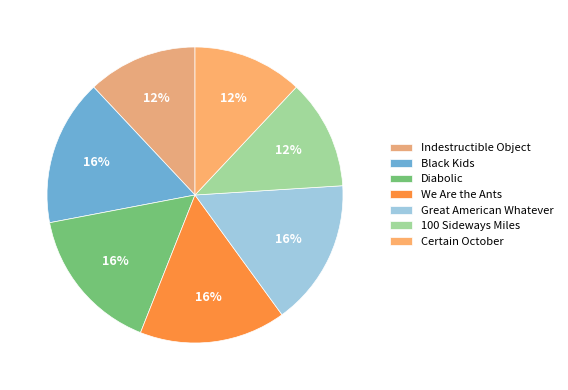

What is the ratio of the value at Certain October to the value at Black Kids?

0.8